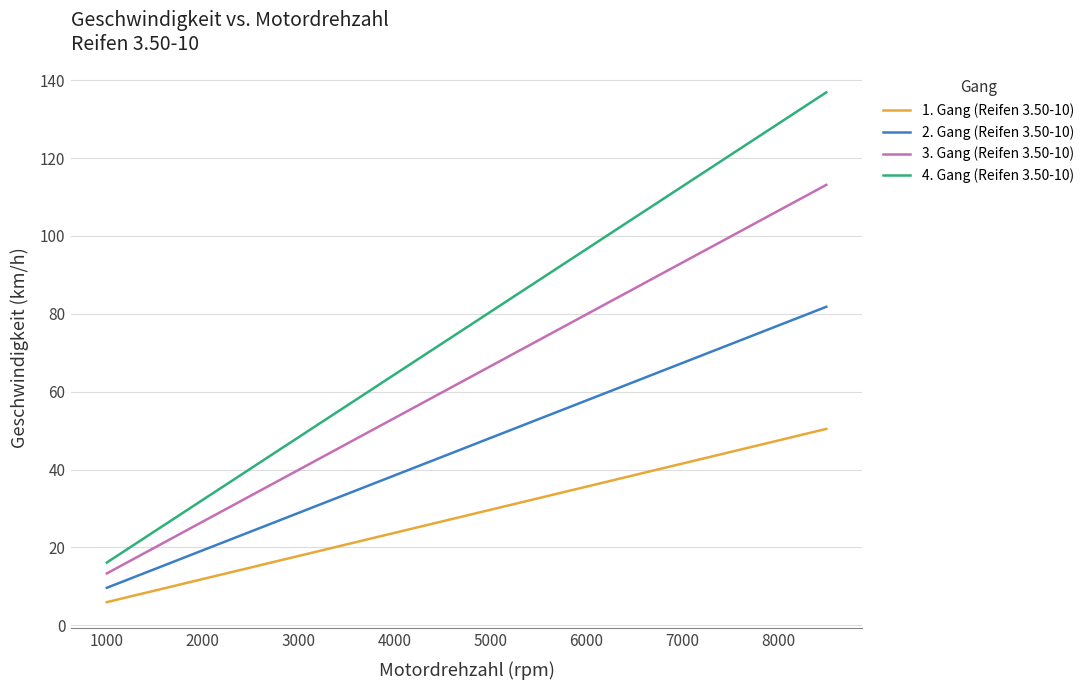

List the series in order of their peak value, lowest first.

1. Gang (Reifen 3.50-10), 2. Gang (Reifen 3.50-10), 3. Gang (Reifen 3.50-10), 4. Gang (Reifen 3.50-10)